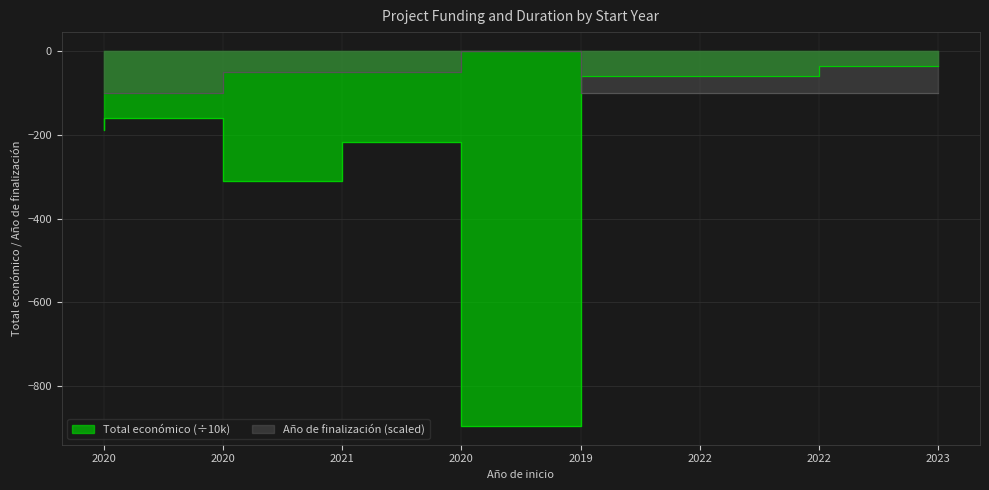

How many intersections are there between Año de finalización and Total económico?

1